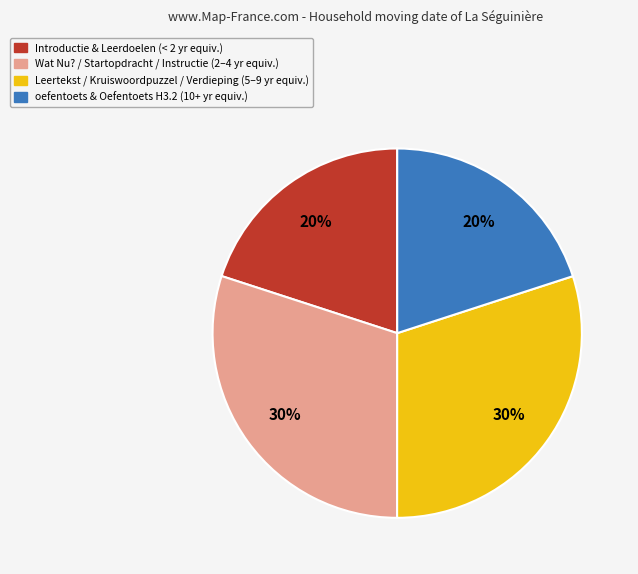

Is there any slice that represents more than half of the pie?

No